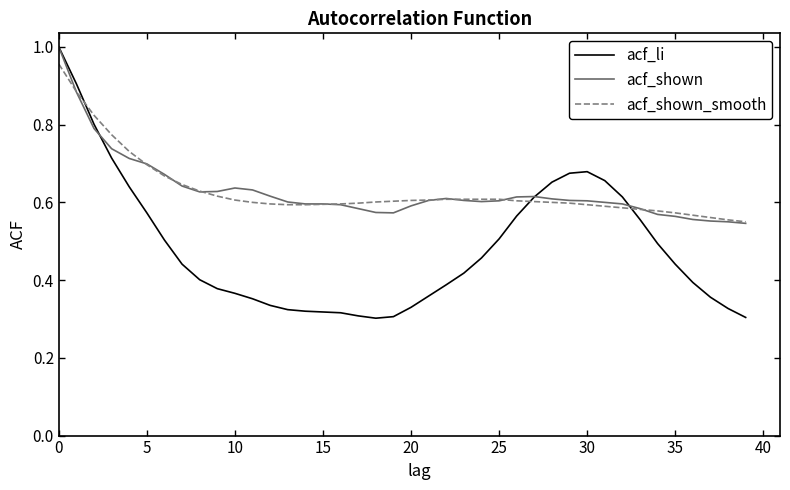

Which series has the largest range (max minus min)?

acf_li